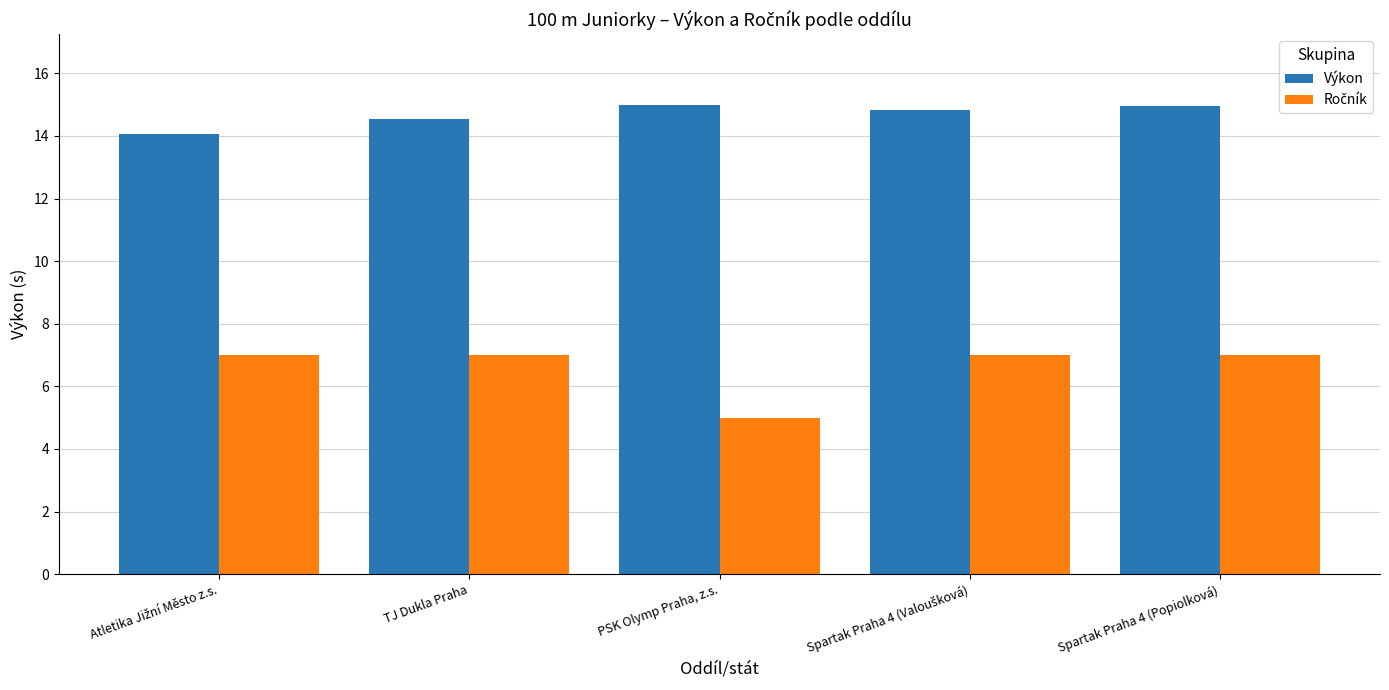

What is the difference between the maximum and minimum values in the Výkon series?

0.9